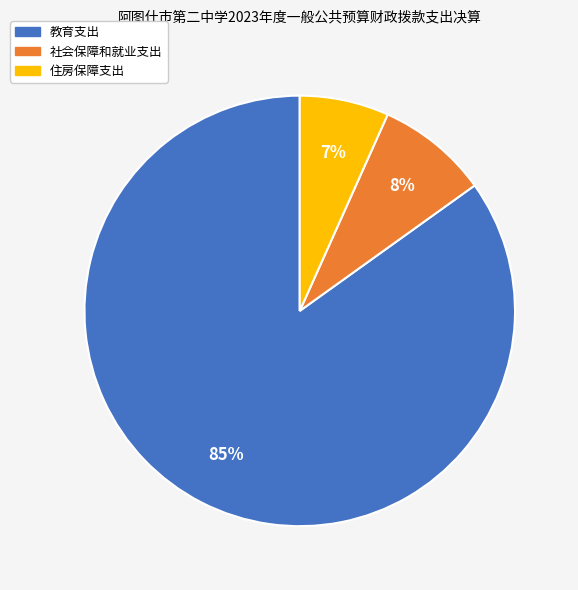

Combined, do 住房保障支出 and 教育支出 account for over 50%?

Yes